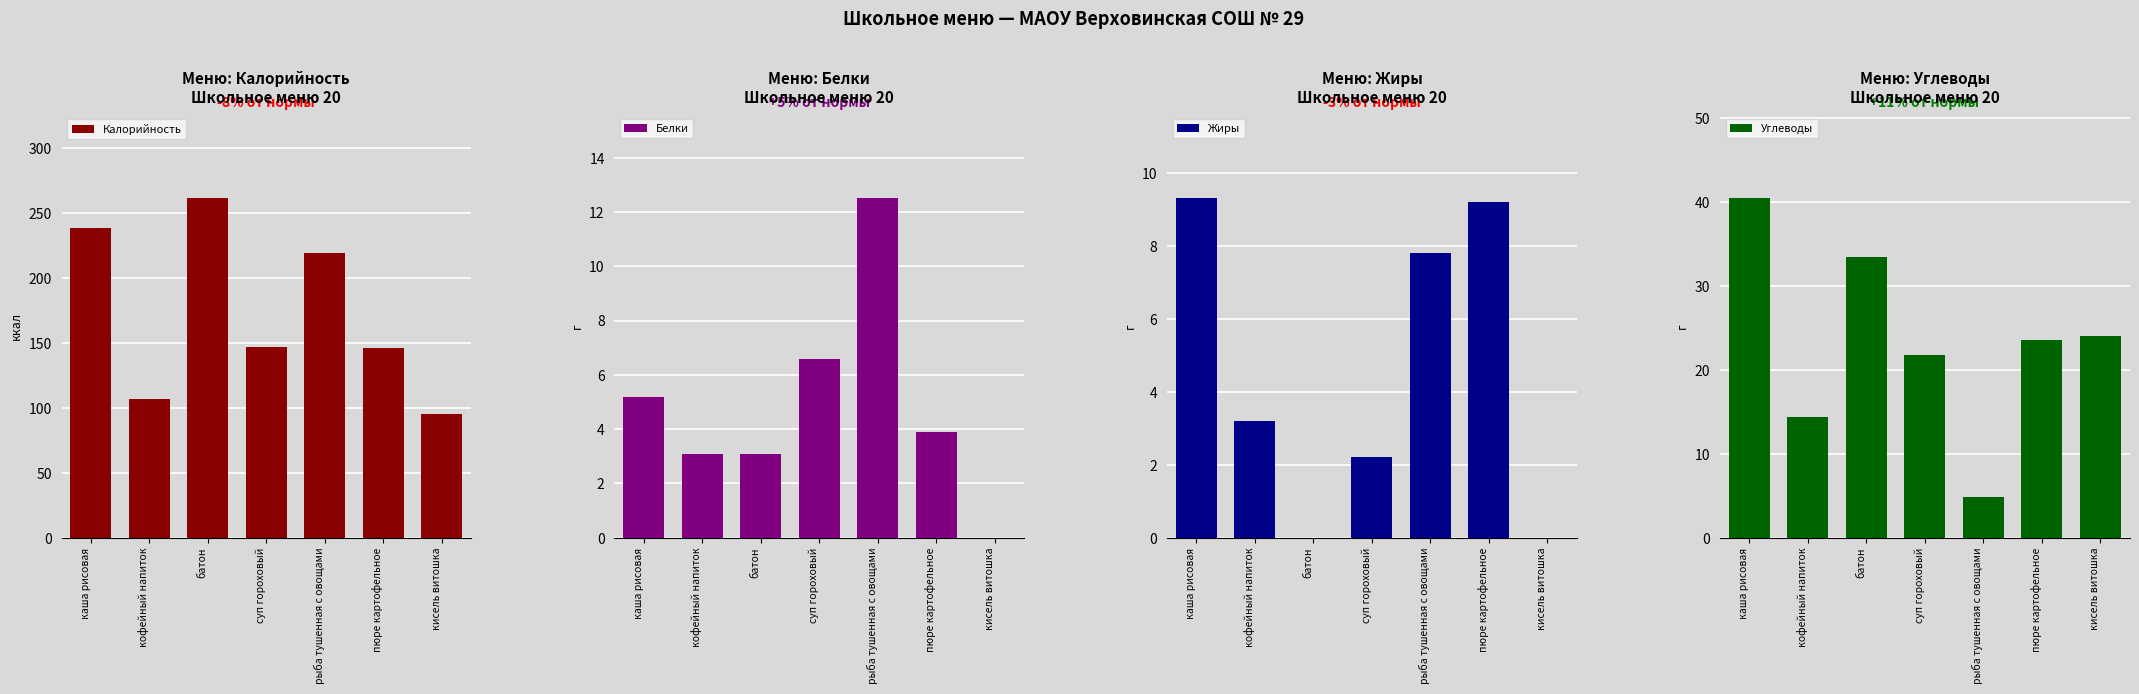

What is the difference between the maximum and minimum values in the Калорийность series?

166.0